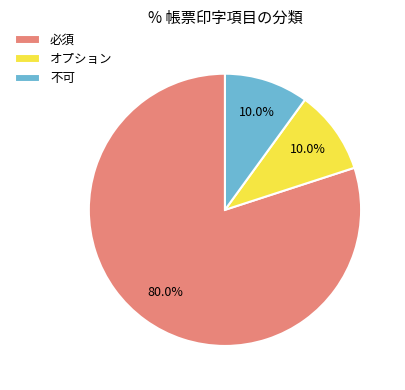

Do 必須 and オプション together represent more than half of the pie?

Yes